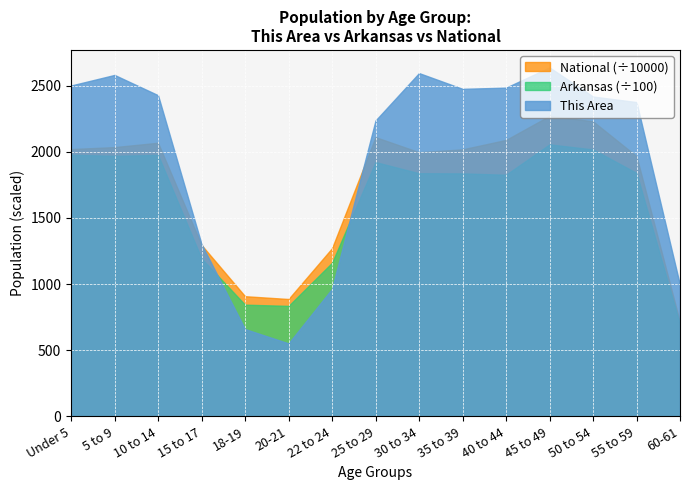

At Under 5, list the series in order from largest to smallest.

This Area, National (÷10000), Arkansas (÷100)